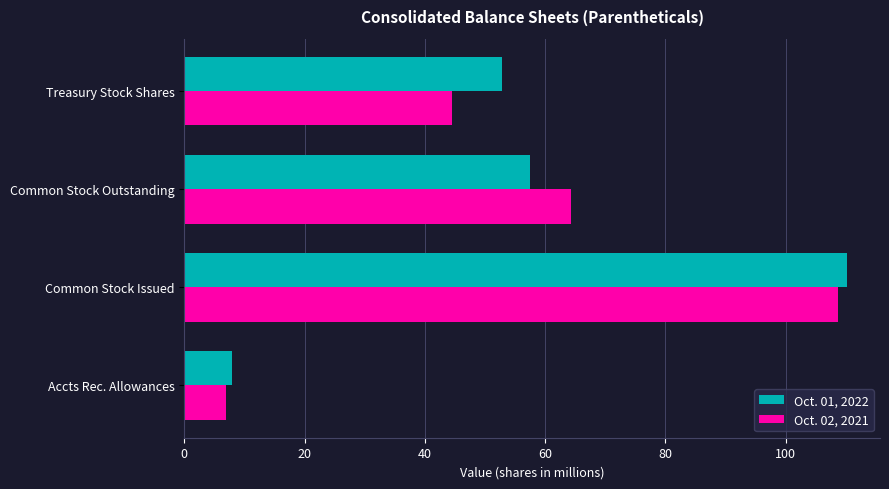

At which category is the sum across all series the highest?

Common Stock Issued